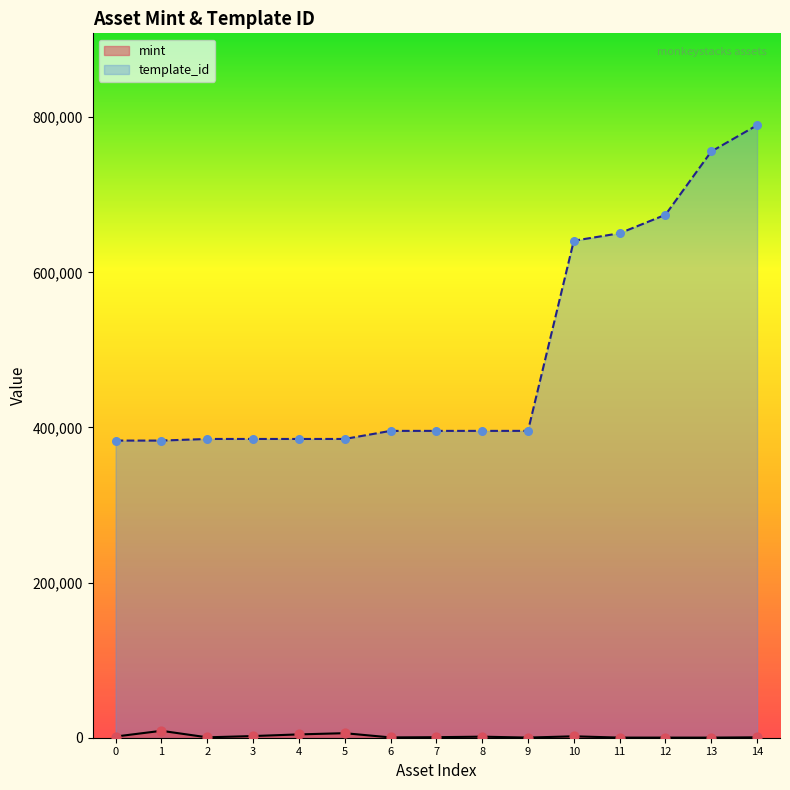

At how many categories does at least one series exceed 306862?

15